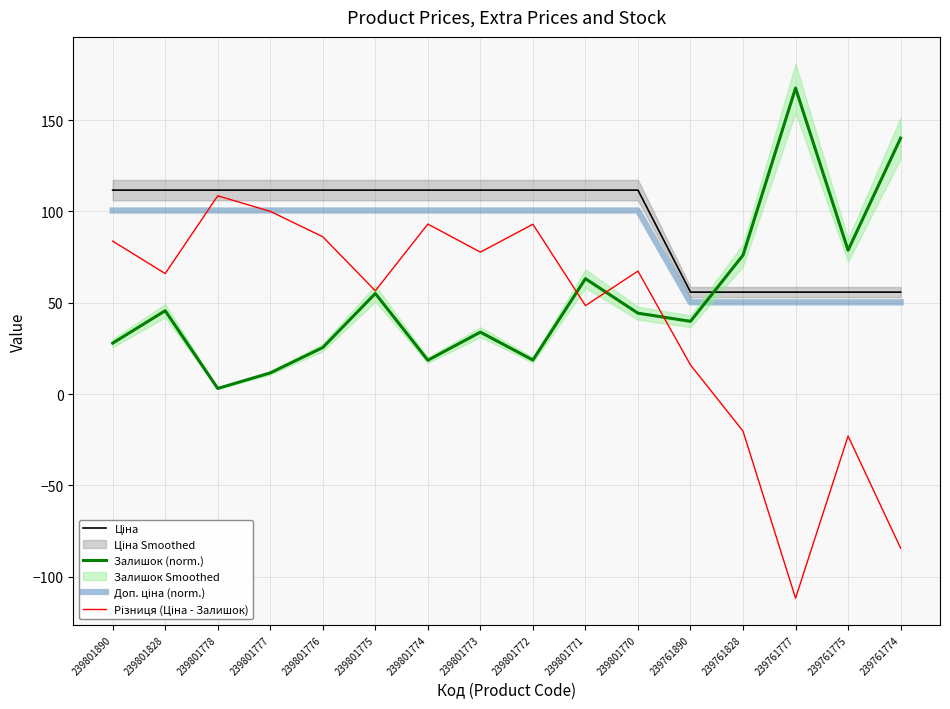

Reading left to right, list all the values displayed in this chart.

Ціна: 111.7	111.7	111.7	111.7	111.7	111.7	111.7	111.7	111.7	111.7	111.7	55.9	55.9	55.9	55.9	55.9
Залишок (norm.): 27.9	45.7	3.1	11.6	25.5	55.1	18.6	33.9	18.7	63.2	44.3	39.9	76.1	167.5	78.8	140.1
Доп. ціна (norm.): 100.5	100.5	100.5	100.5	100.5	100.5	100.5	100.5	100.5	100.5	100.5	50.3	50.3	50.3	50.3	50.3
Різниця (Ціна - Залишок): 83.8	66.0	108.6	100.1	86.2	56.6	93.1	77.7	93.0	48.5	67.4	16.0	-20.2	-111.7	-22.9	-84.3